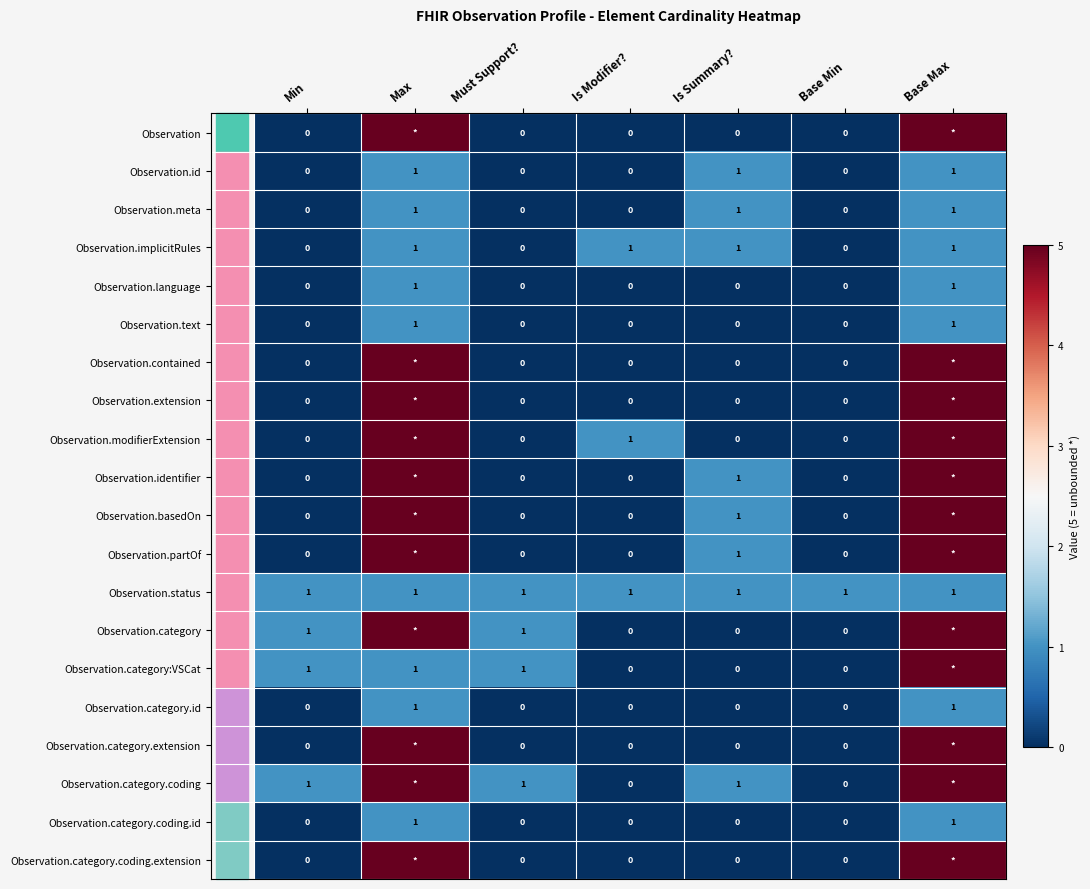

The Observation.implicitRules series shows 1 at Base Max. True or false?

True